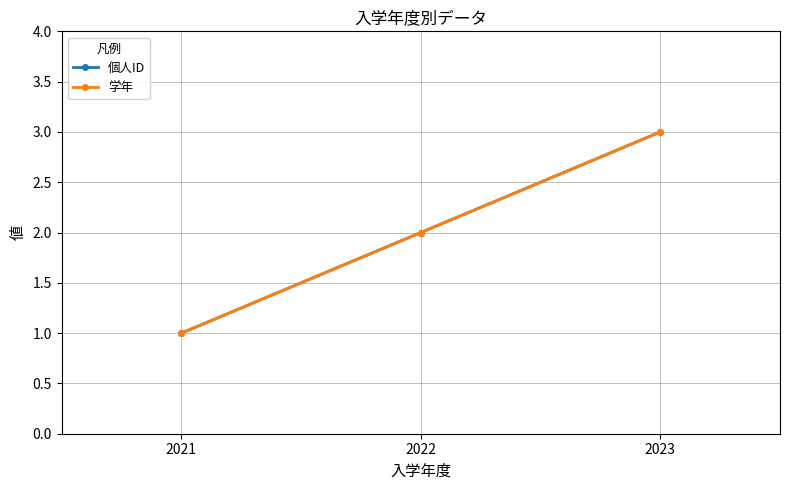

What is the value of the 学年 point at the 2nd from the left?

2